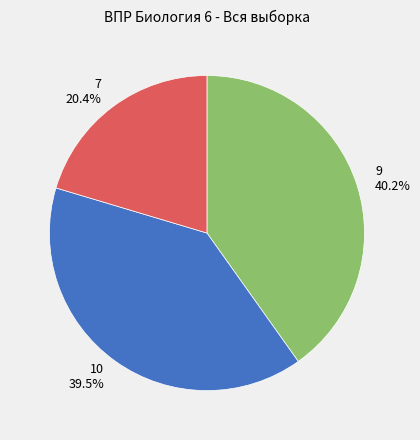

What is the largest slice in the pie chart?

9